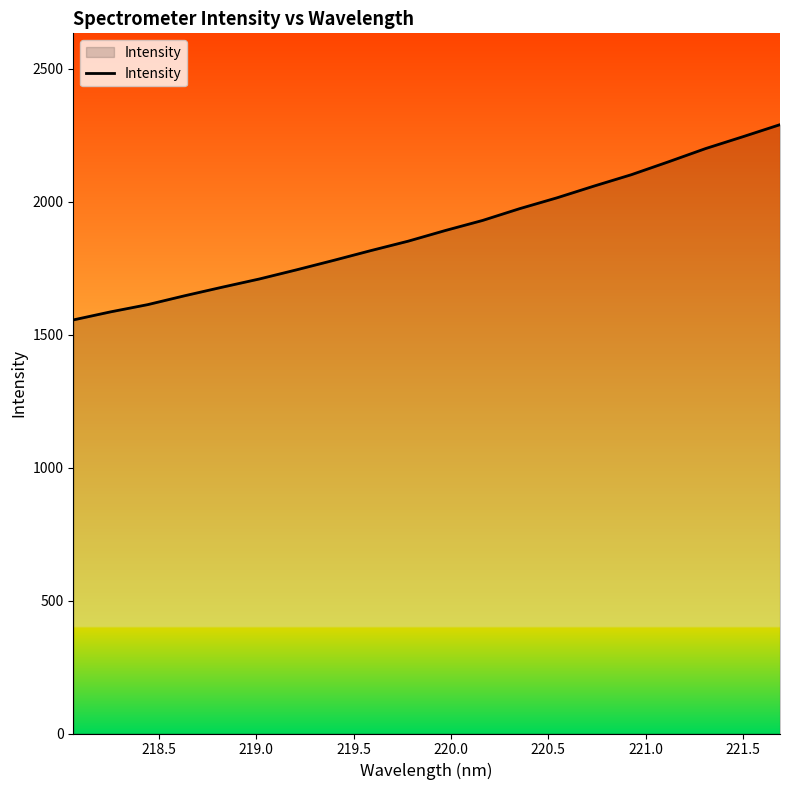

Count the number of data series in this chart.

1